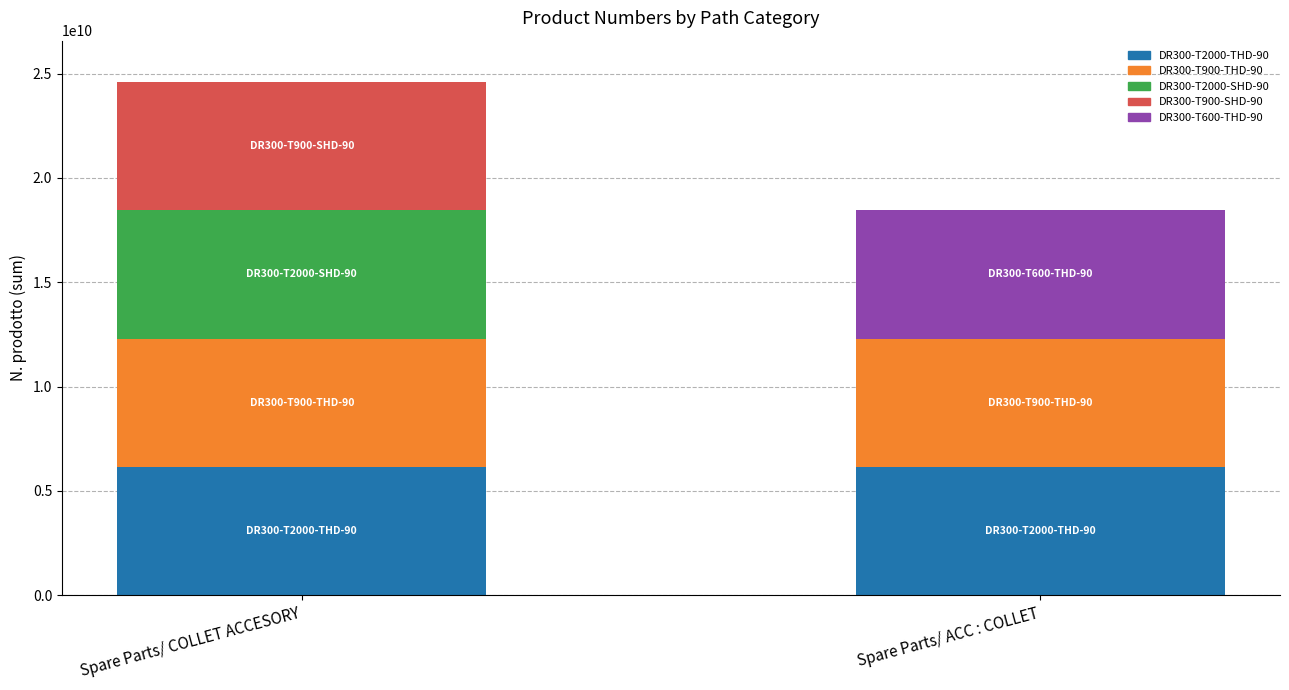

What is the total value across all series at Spare Parts/ ACC : COLLET?

18455283390